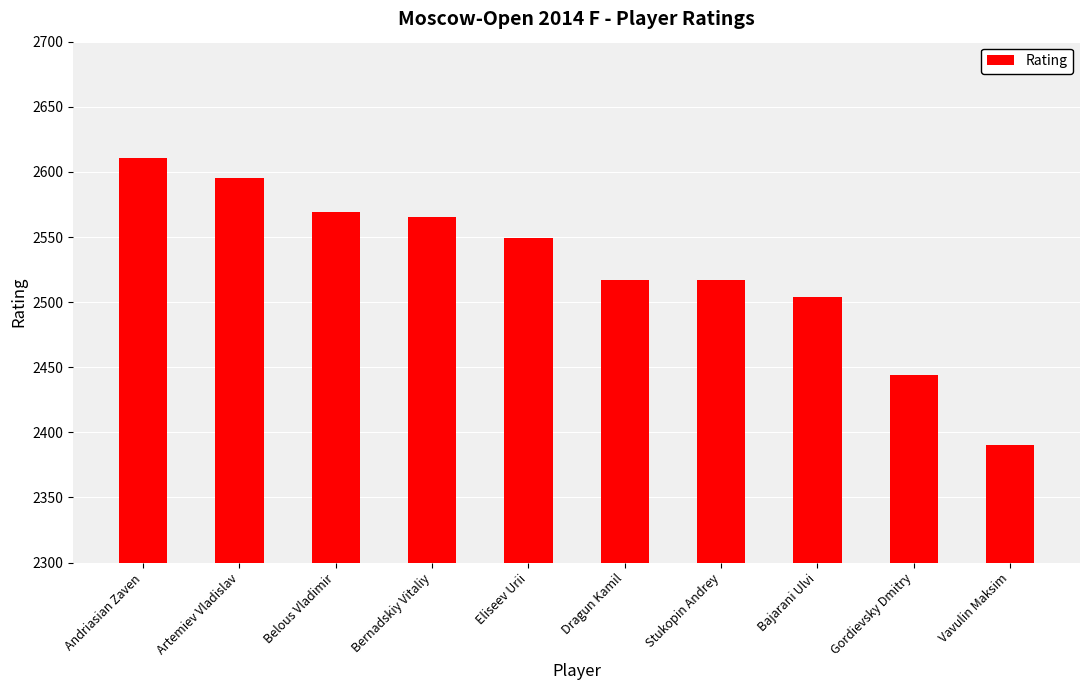

Does the chart contain any negative values?

No